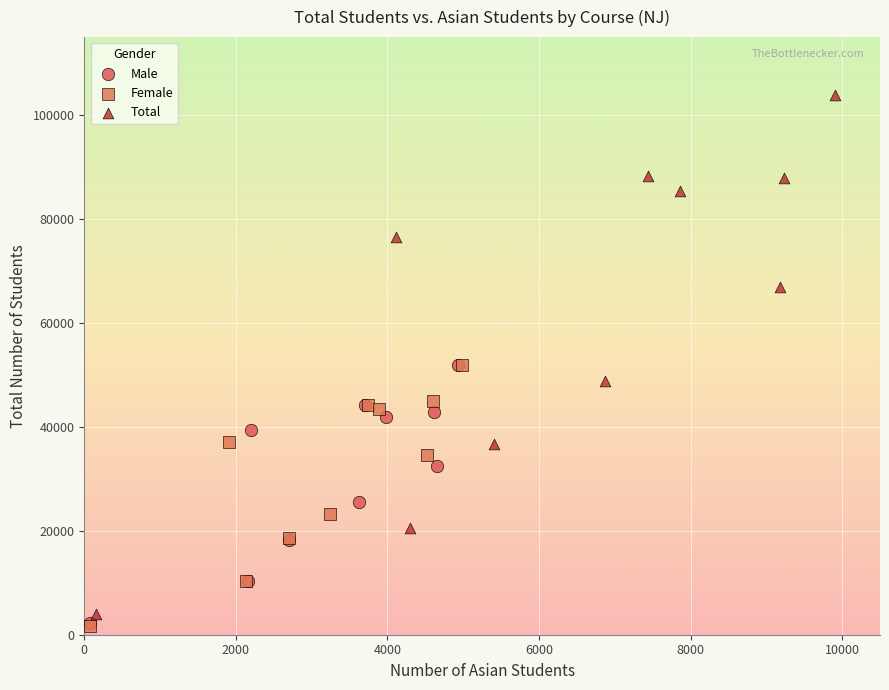

Which series contains the highest Y value?

Total